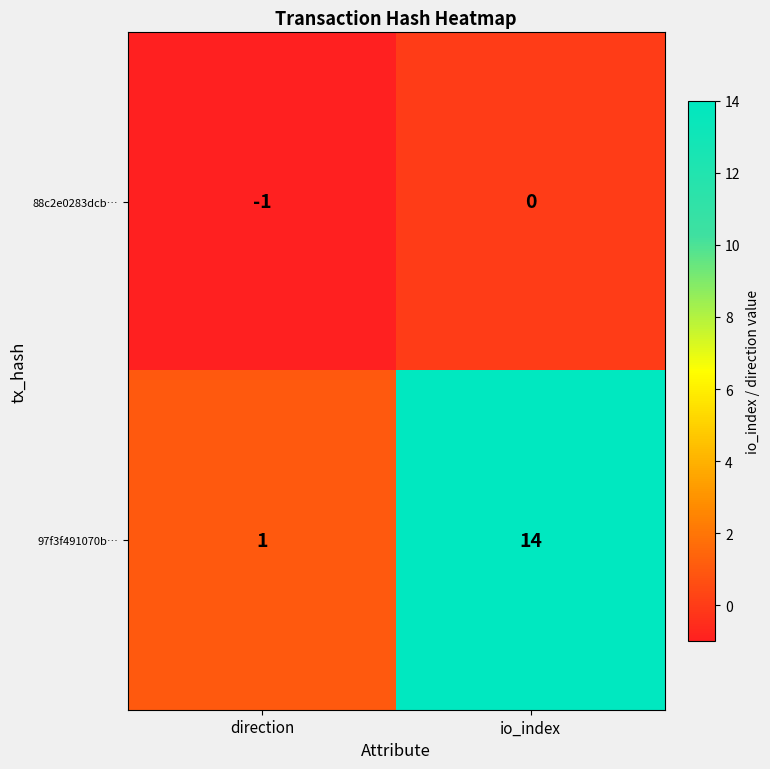

The 97f3f491070b… series shows 22 at io_index. True or false?

False